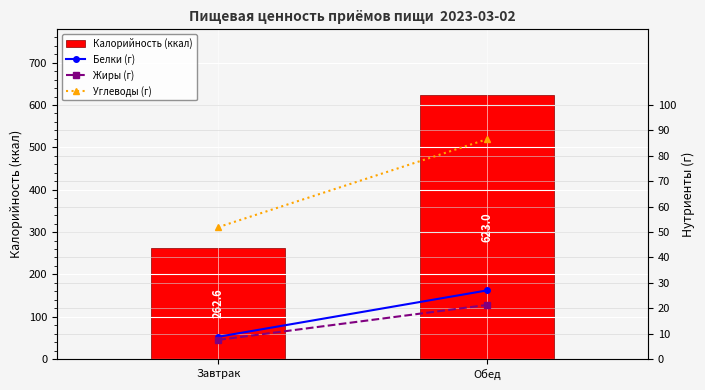

Is the value of Углеводы (г) at Обед greater than the value of Калорийность (ккал) at Обед?

No